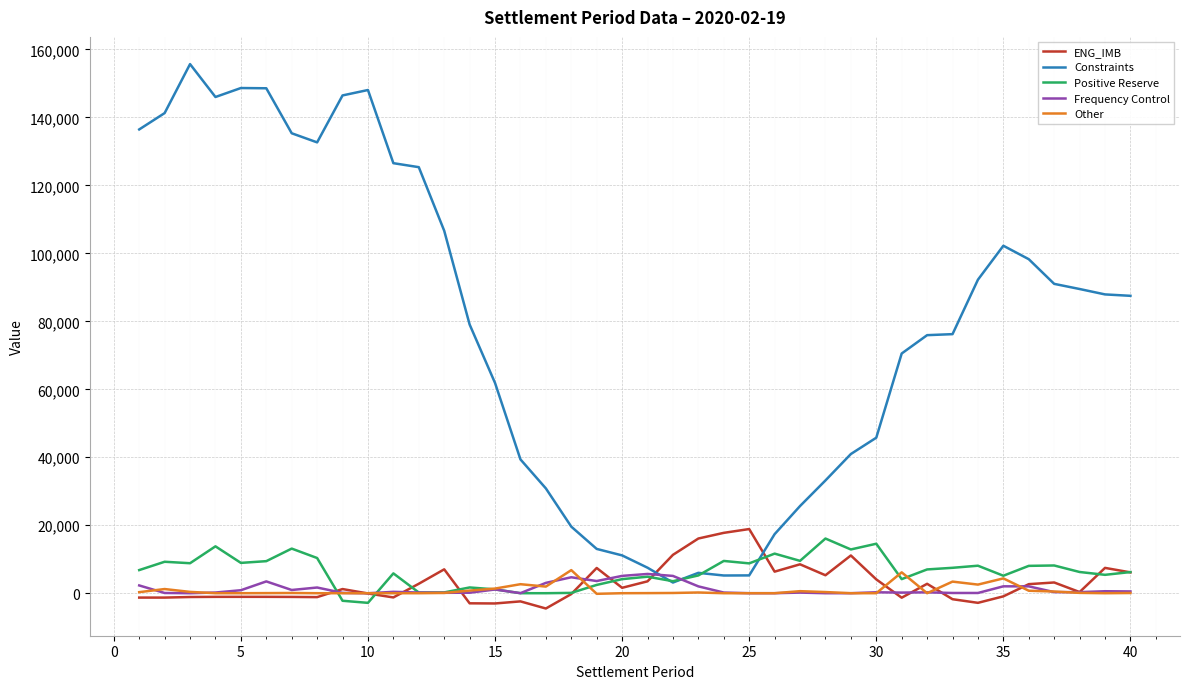

At how many categories does at least one series exceed 55894?

25